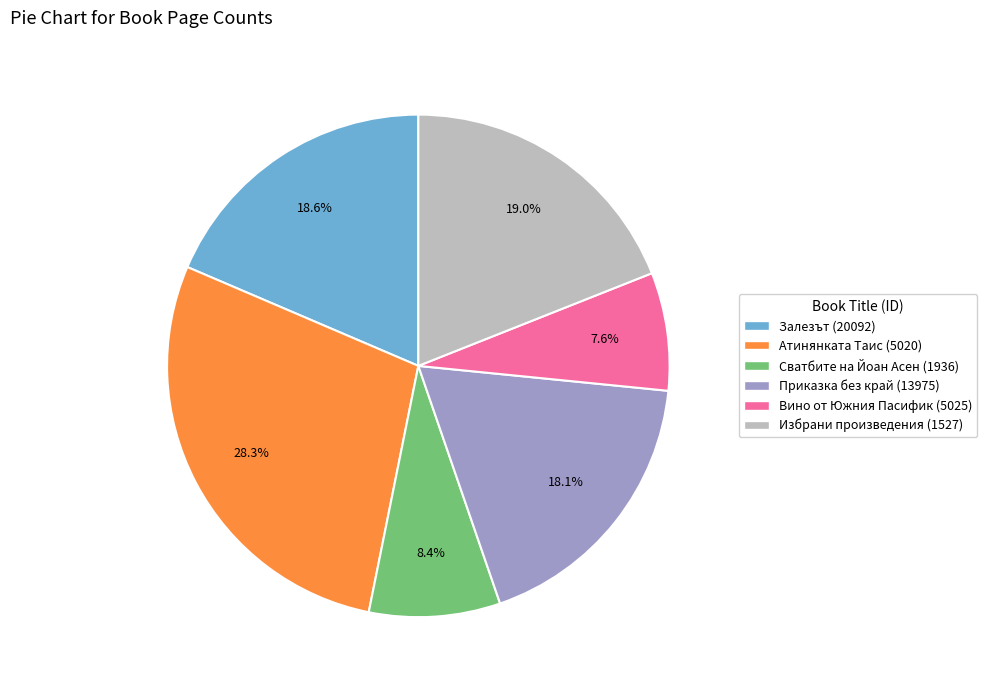

How many slices are in this pie chart?

6